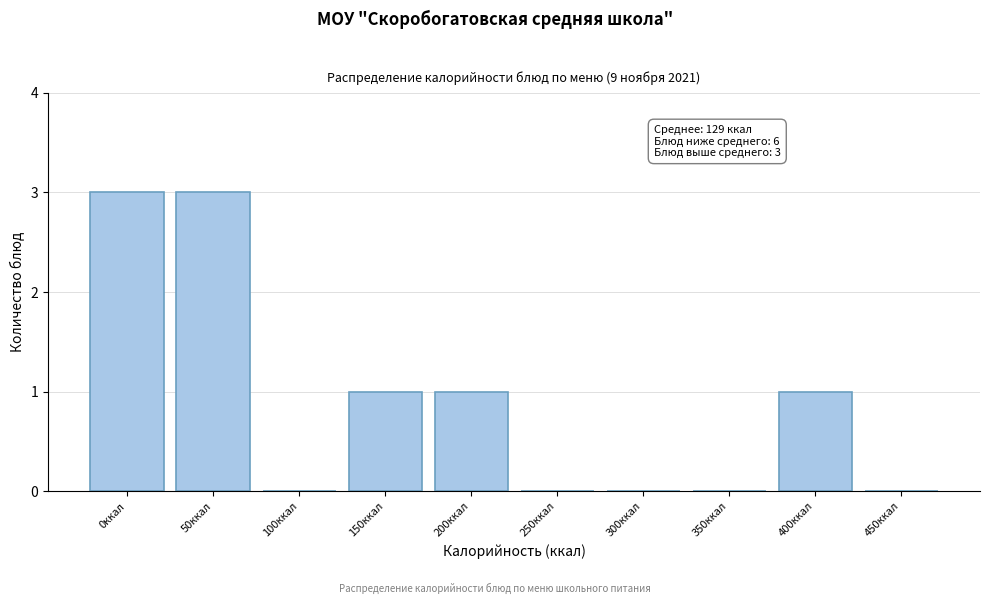

Reading left to right, list all the values displayed in this chart.

0ккал=3	50ккал=3	100ккал=0	150ккал=1	200ккал=1	250ккал=0	300ккал=0	350ккал=0	400ккал=1	450ккал=0